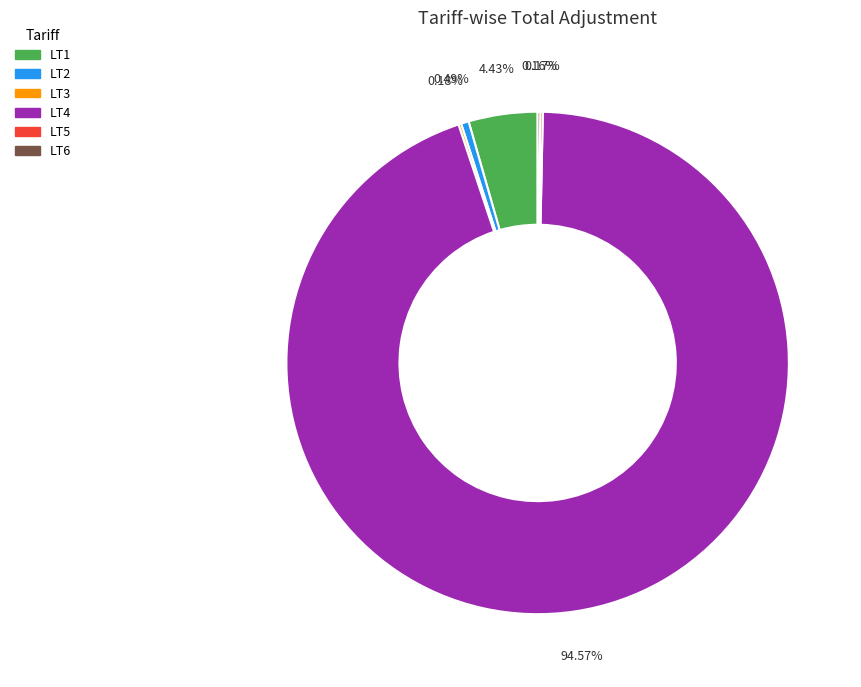

To the nearest percent, what is the difference between the largest and smallest slice percentages?

94%